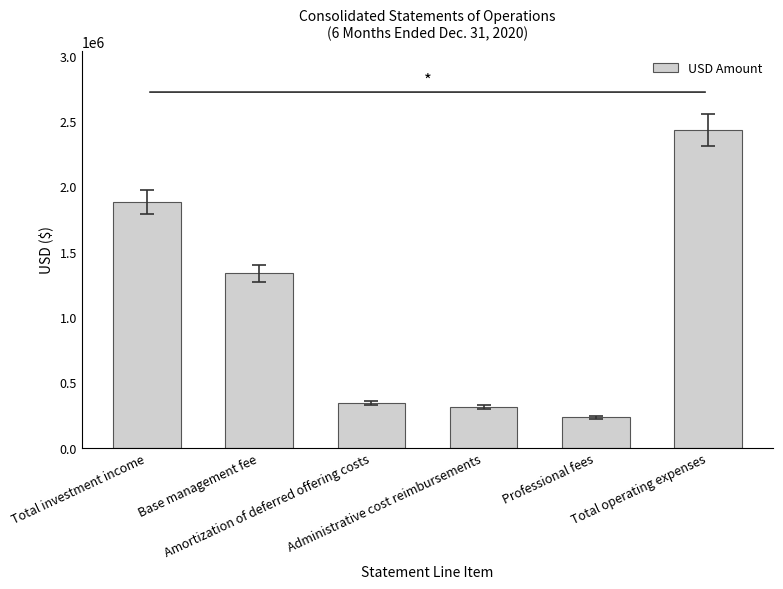

Does the chart contain stacked bars?

No